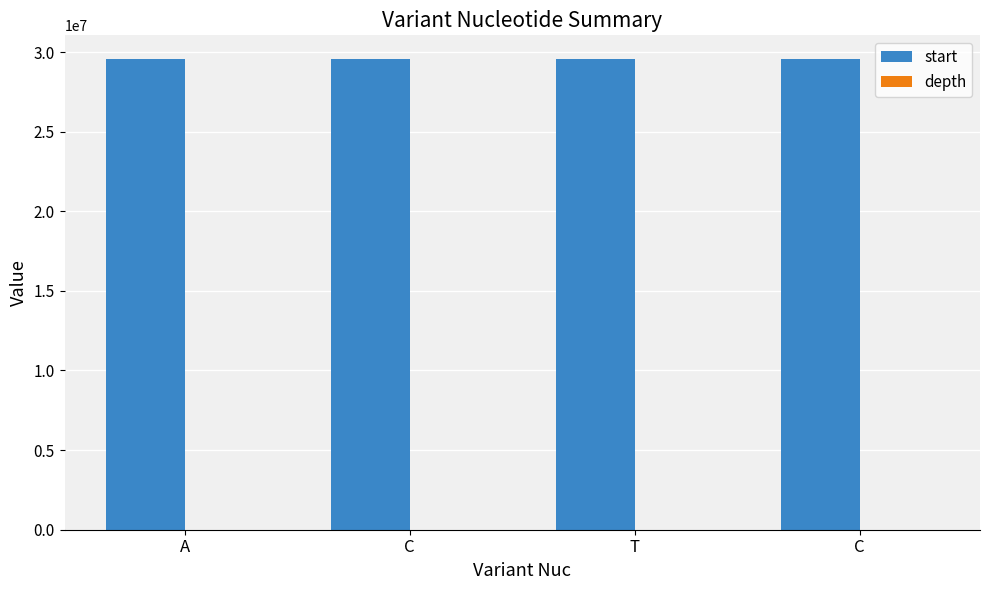

What is the value of the start bar at the 3rd from the left?

29568926